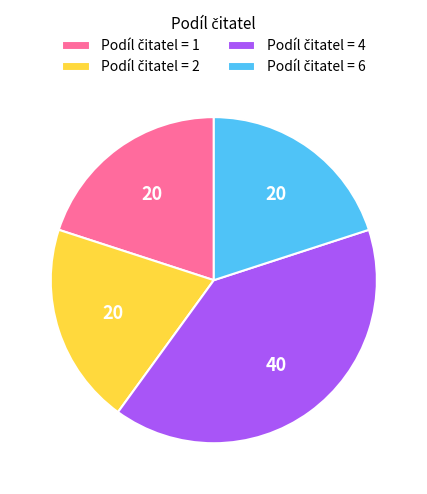

Does any single category account for the majority?

No